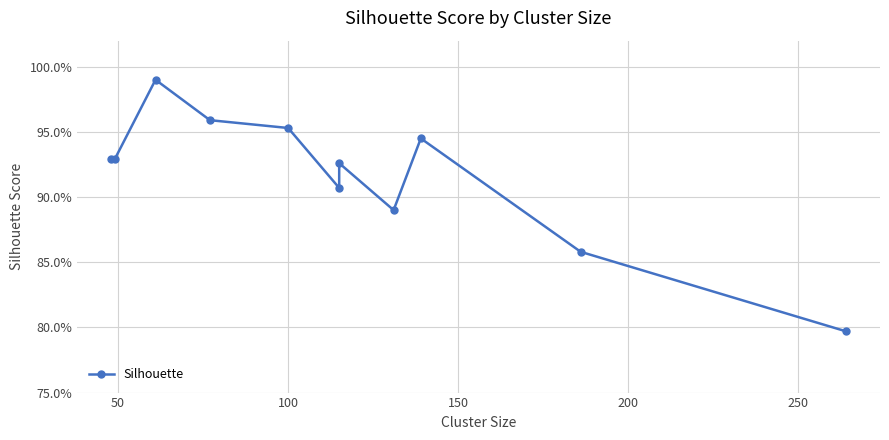

Does the chart display data point markers on the line(s)?

Yes